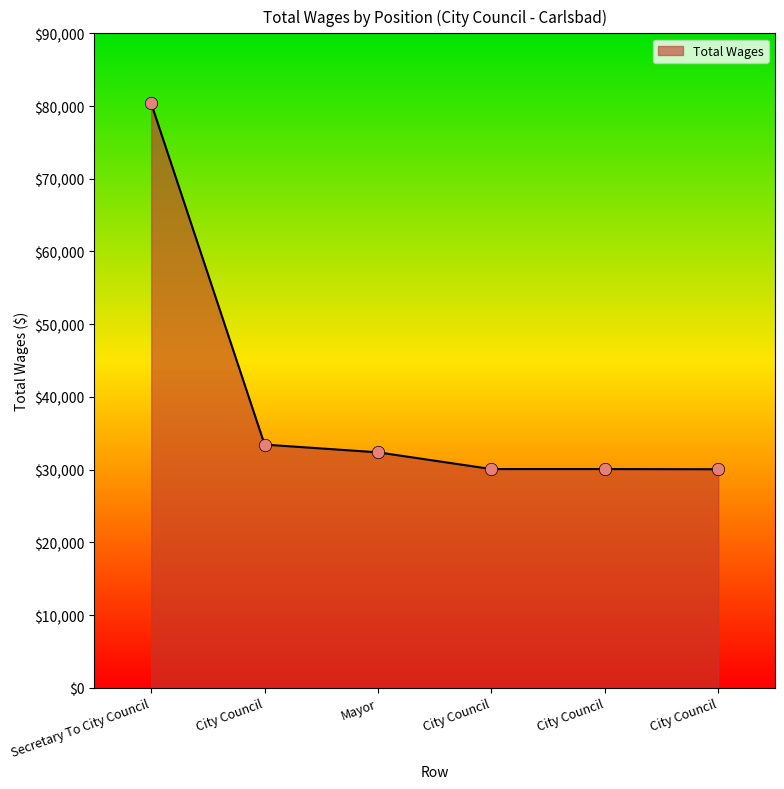

How many lines are shown in the chart?

1